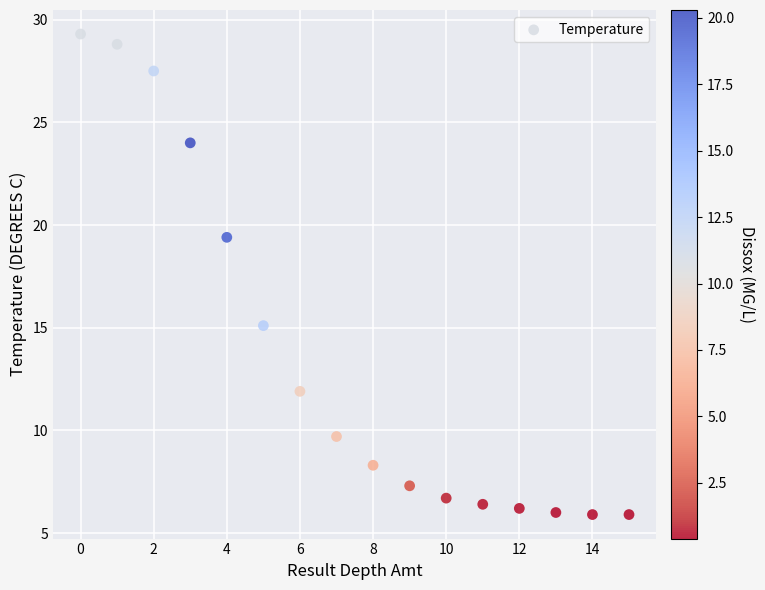

What is the range of Y values (max minus min)?

23.4